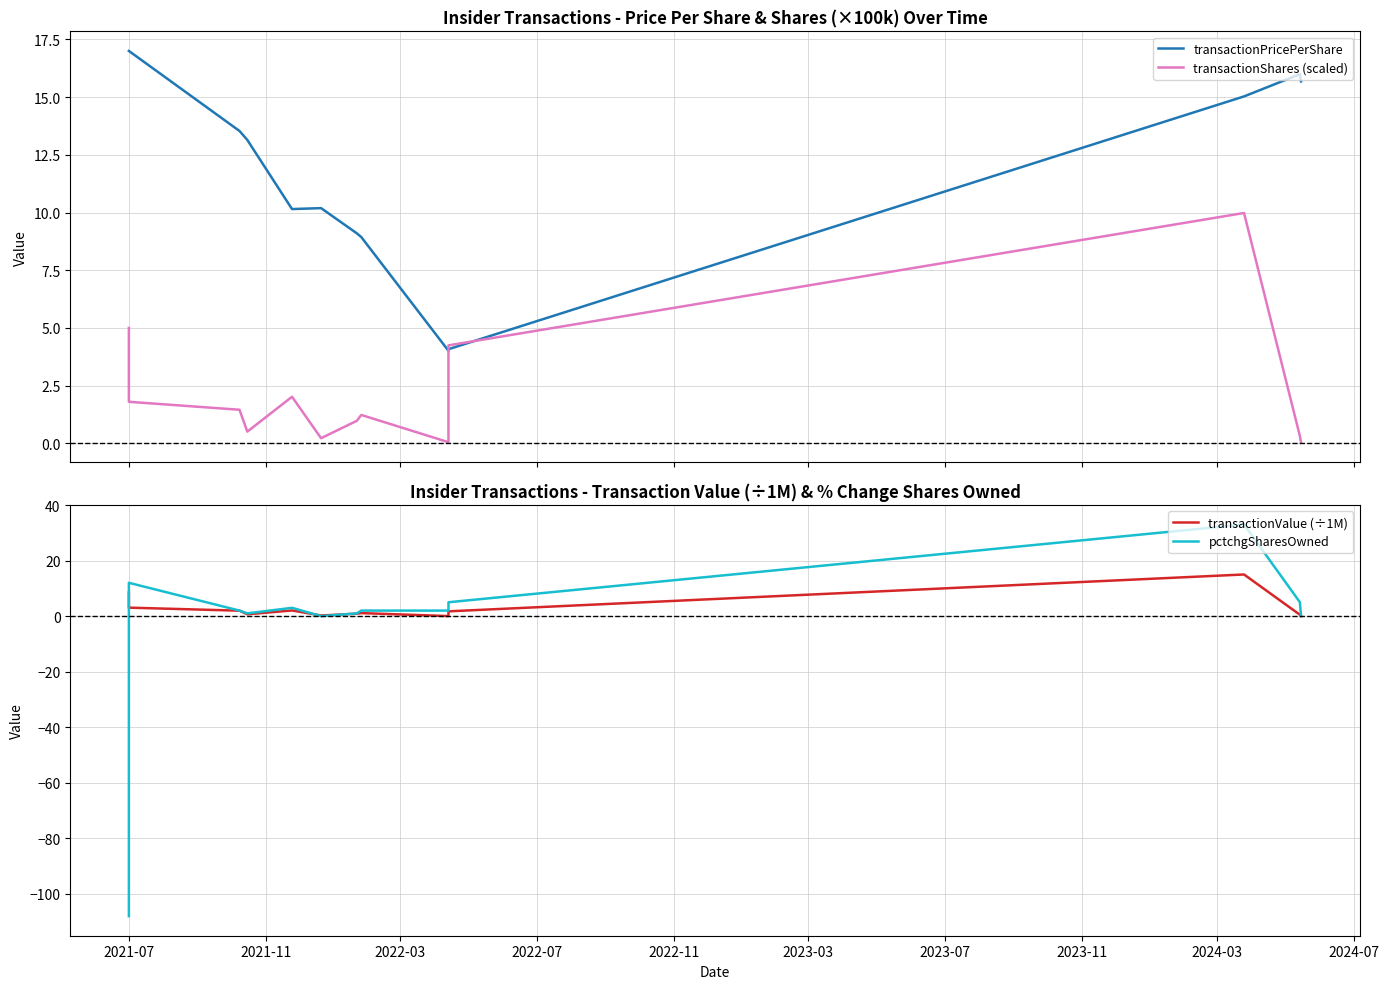

Which has a higher value, 2021-11 or 2022-07?

2021-11